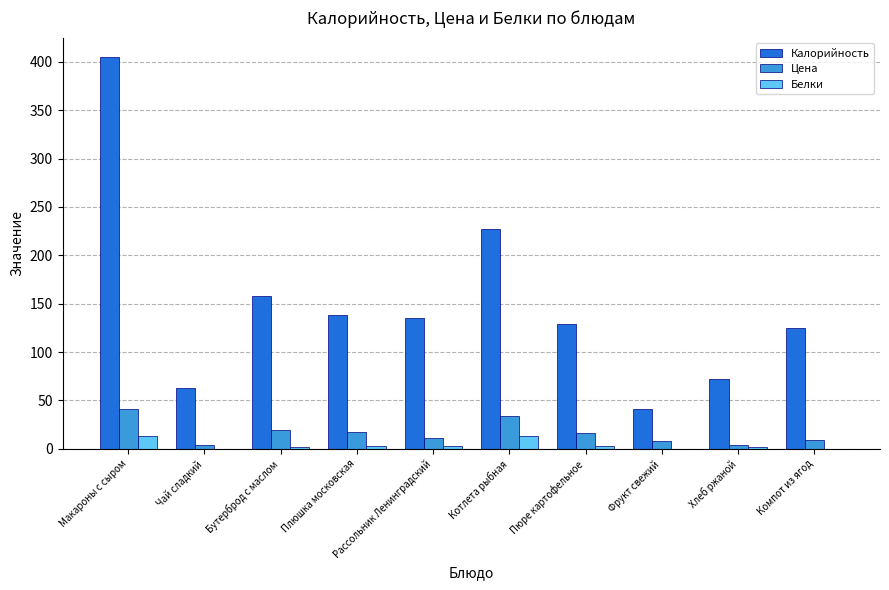

What value does the Белки series have at Плюшка московская?

3.2